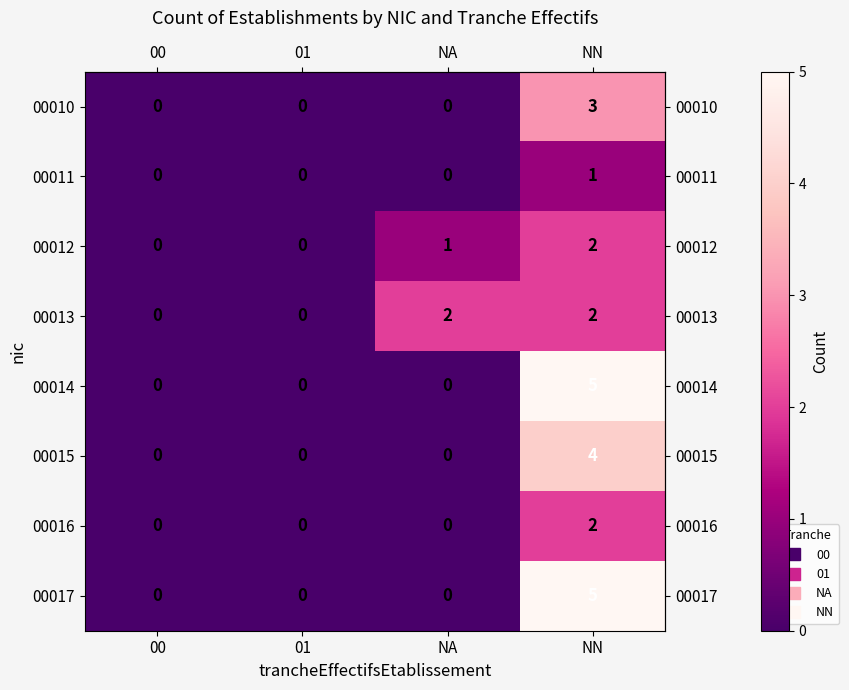

What is the highest value of the 00017 series?

5